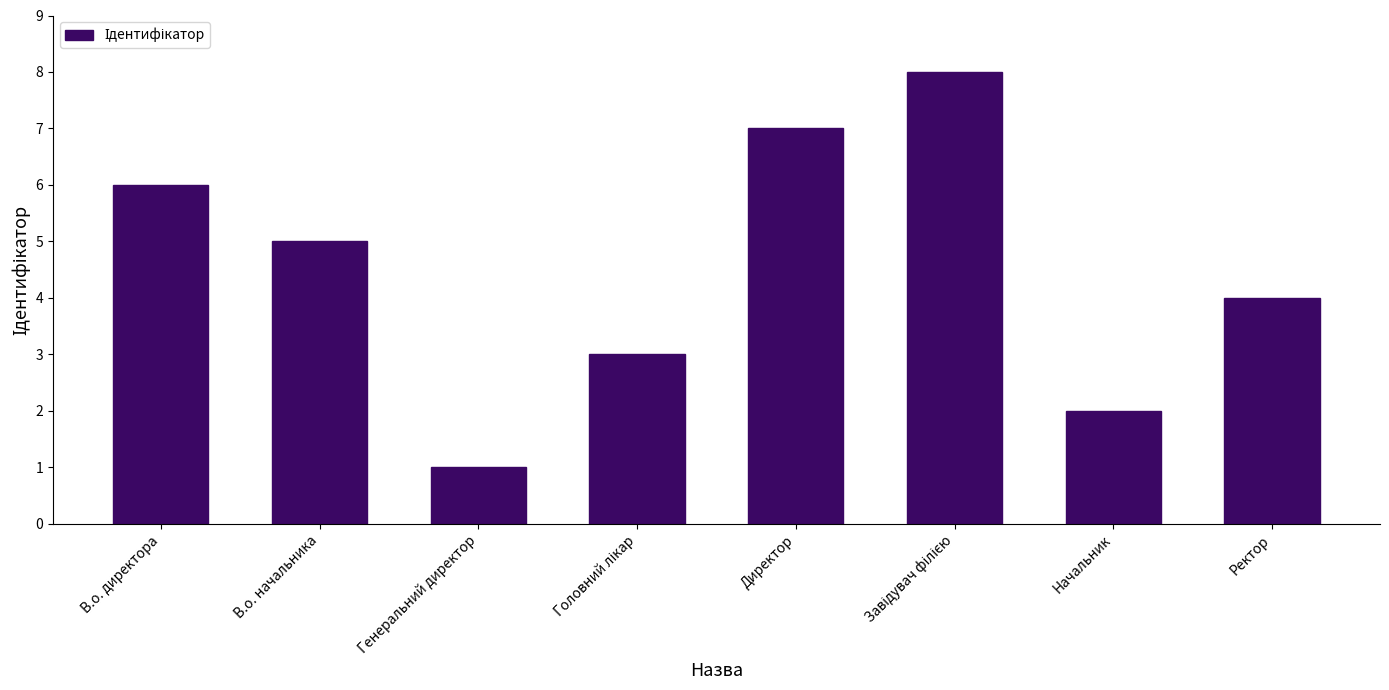

Are the bars horizontal?

No